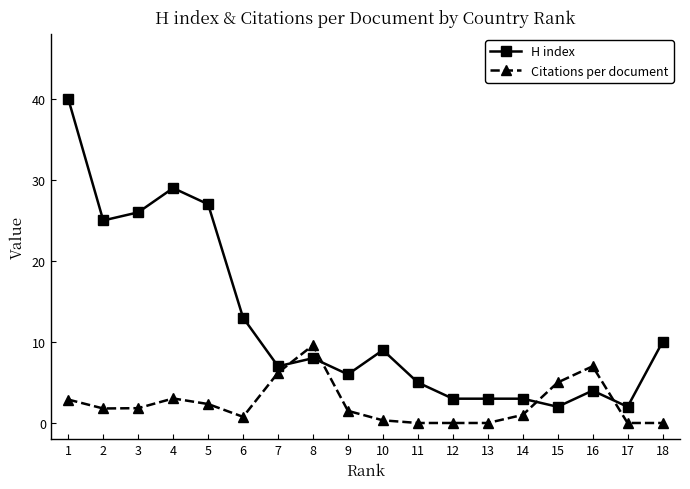

Does the chart display data point markers on the line(s)?

Yes